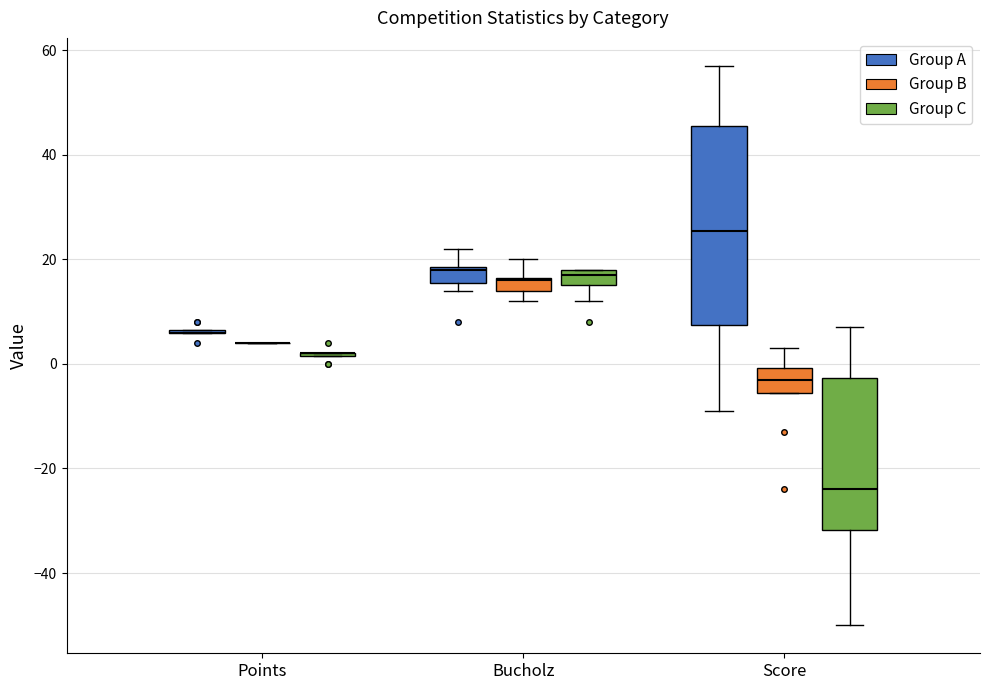

Which box is the tallest, from its lower edge to its upper edge?

Score (Group A)